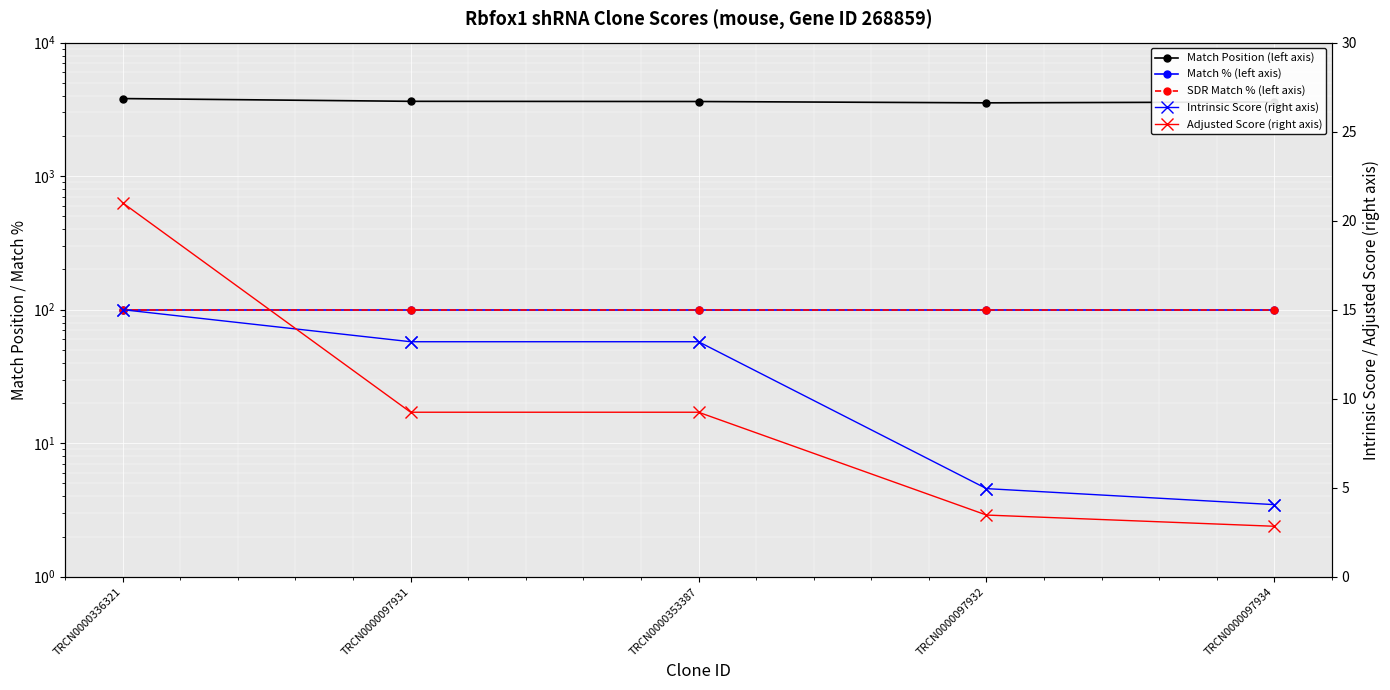

At which category does the chart reach its minimum across all series?

TRCN0000097934